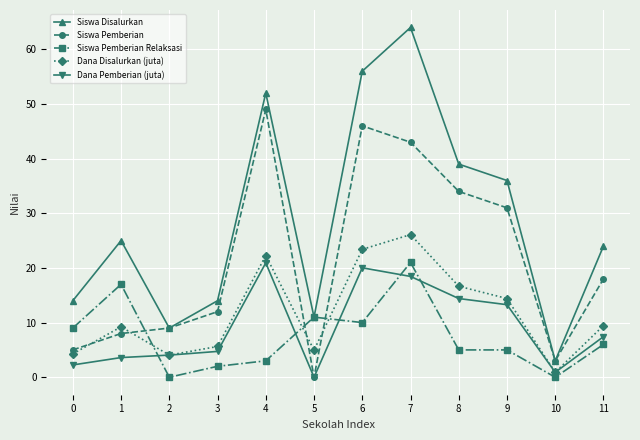

Which series has the widest spread of values?

Siswa Disalurkan